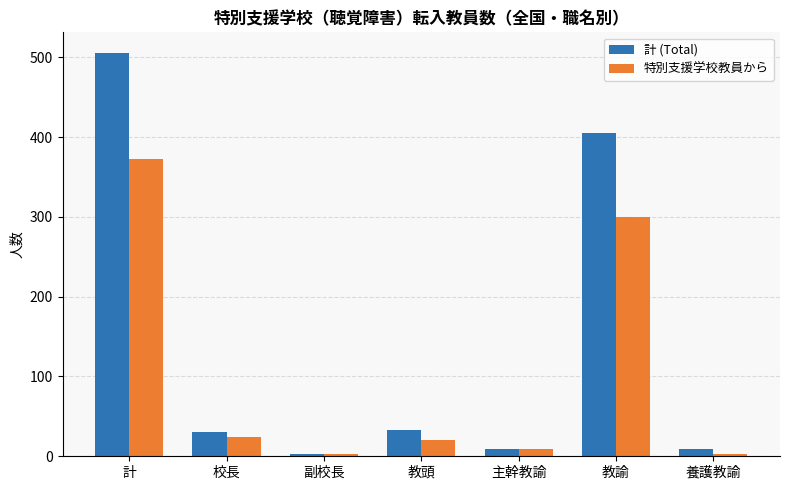

Read the 特別支援学校教員から value at 教諭.

300